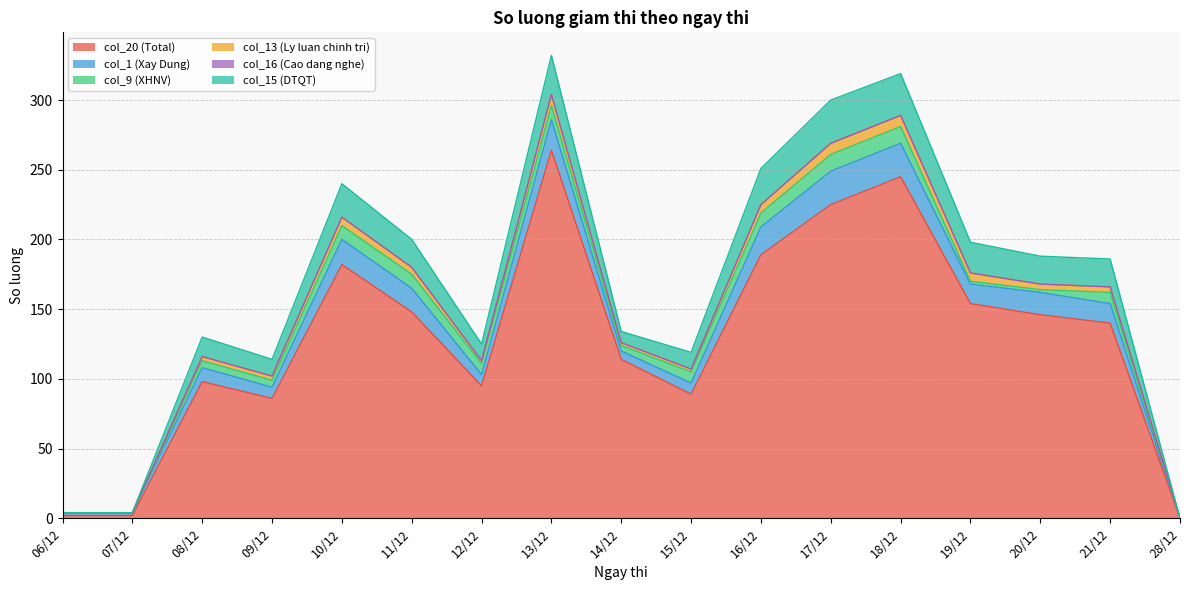

Where is col_9 (XHNV) nearest to the value 6?

08/12